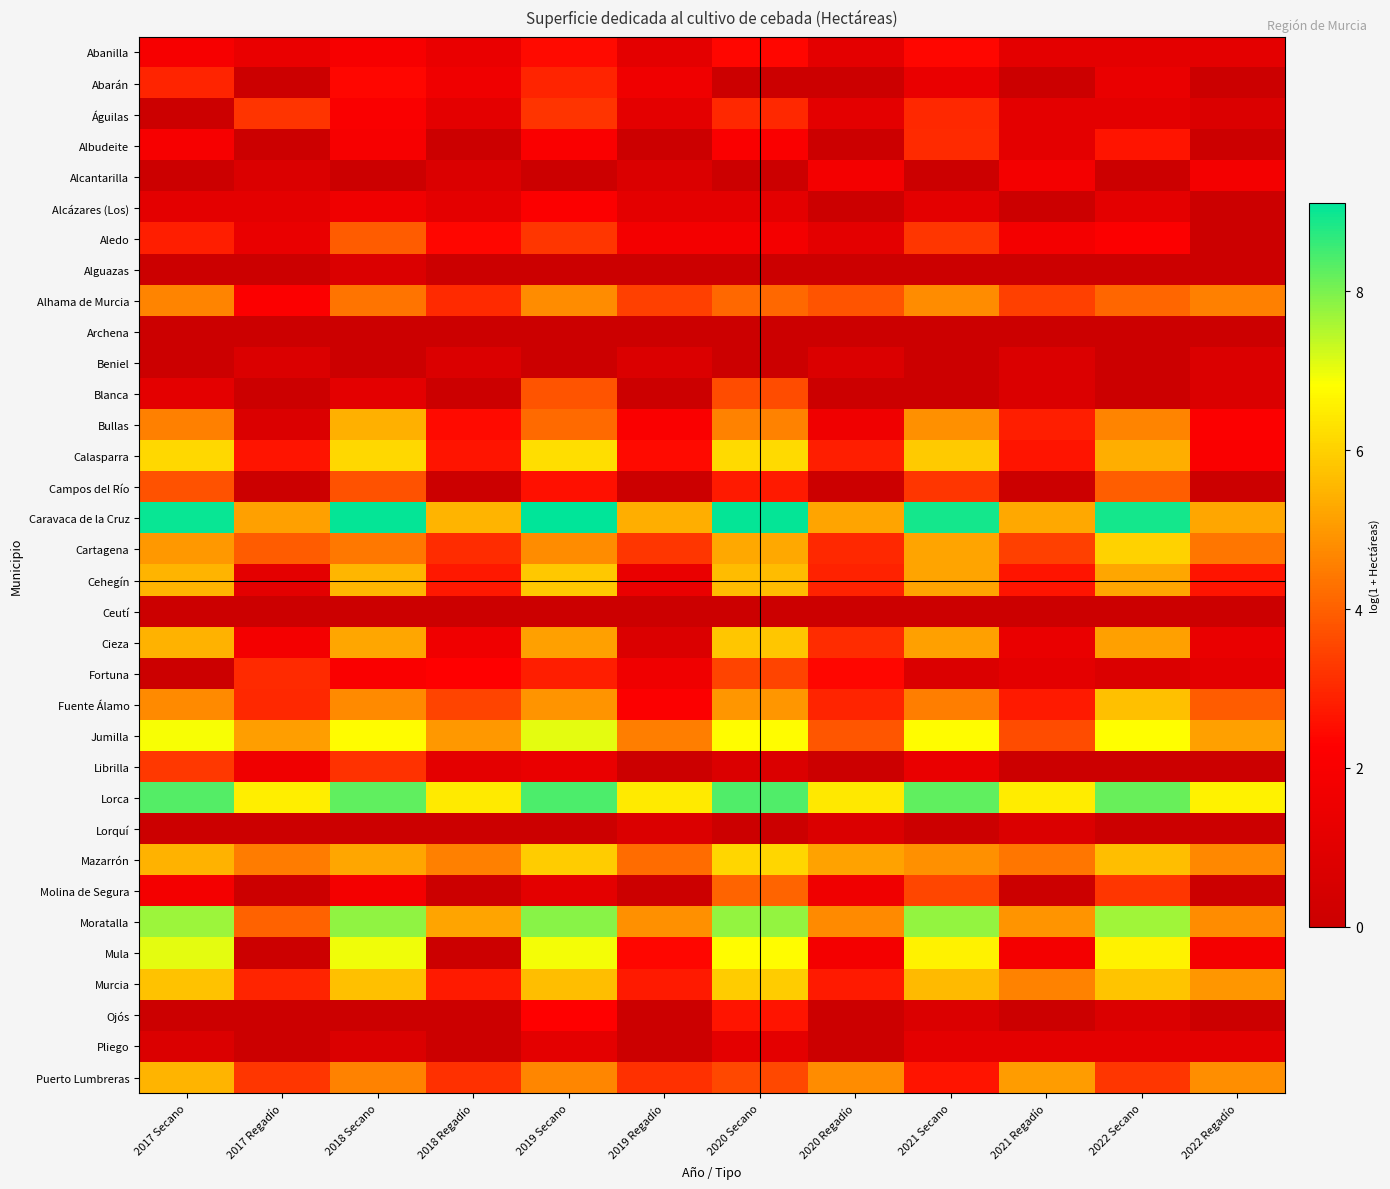

What is the spread (max minus min) of values at 2017 Secano?

9.0